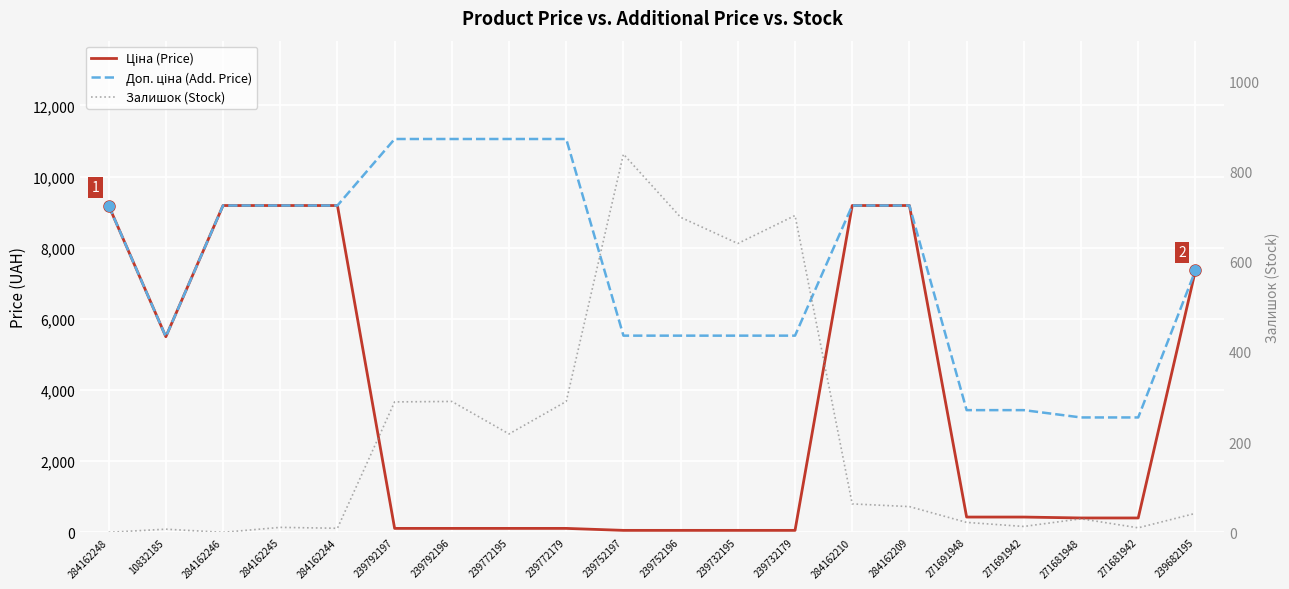

True or false: Ціна (Price) and Залишок (Stock) cross at least once.

True